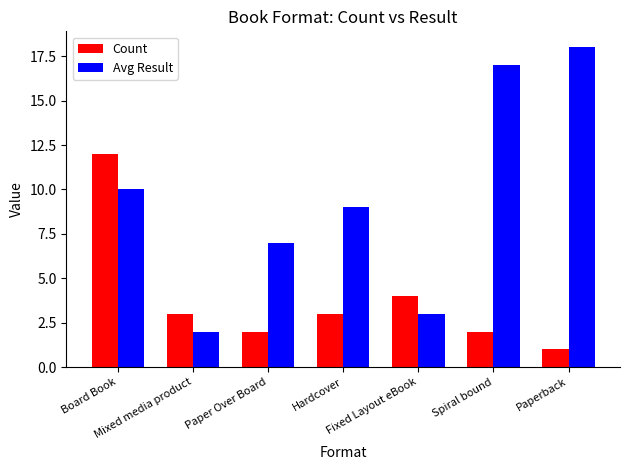

What is the difference between the maximum and minimum values in the Count series?

11